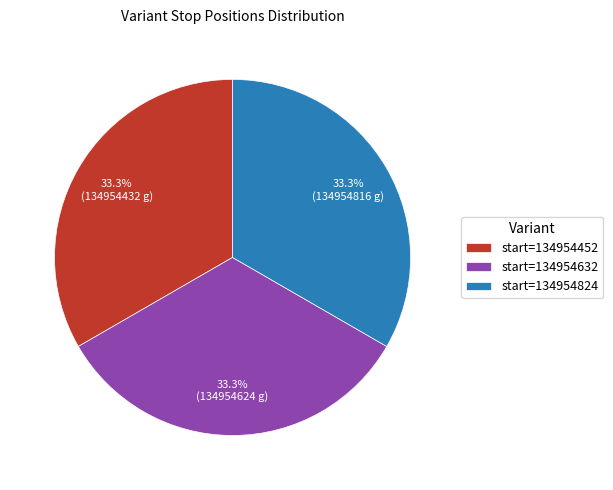

Do start=134954452 and start=134954632 together represent more than half of the pie?

Yes